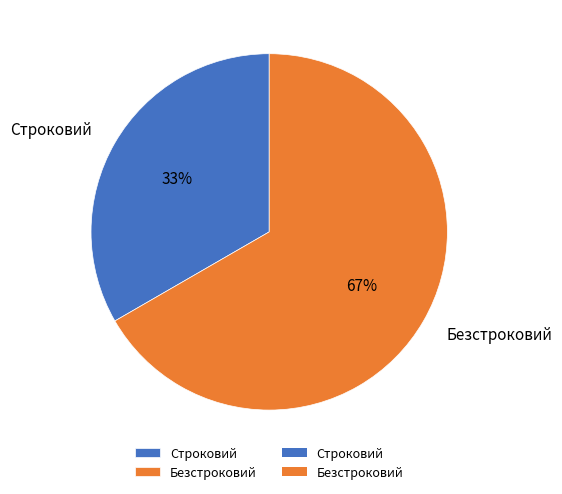

Which has a higher value, Строковий or Безстроковий?

Безстроковий